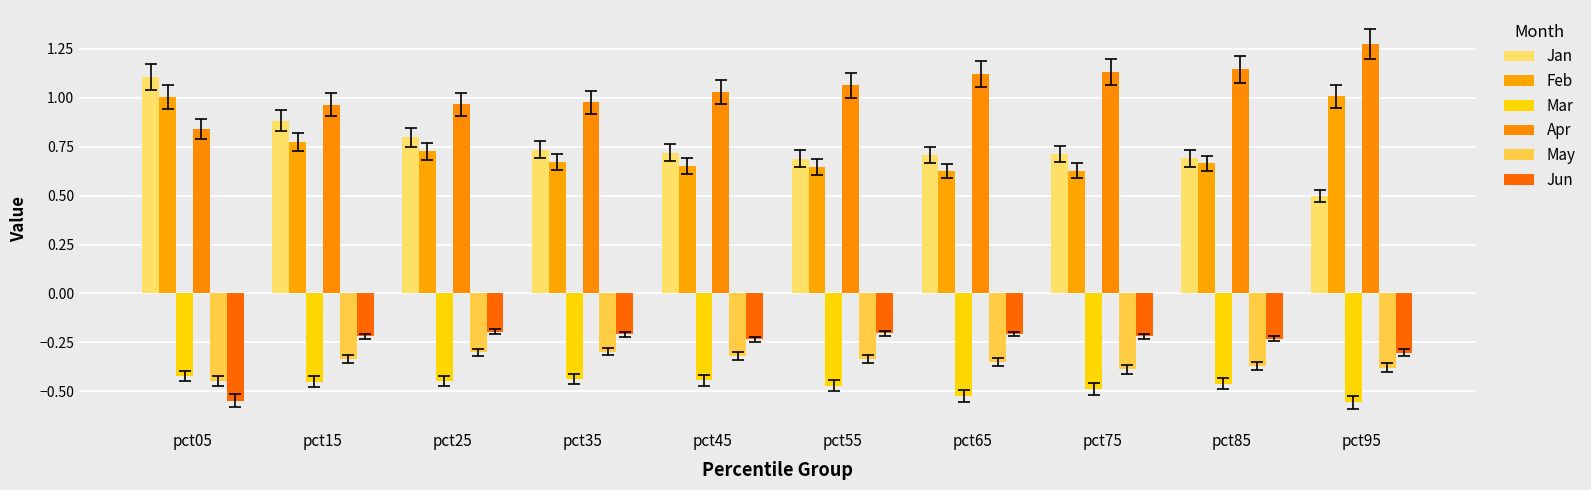

What is the difference between the second highest and minimum values in the Jan series?

0.4